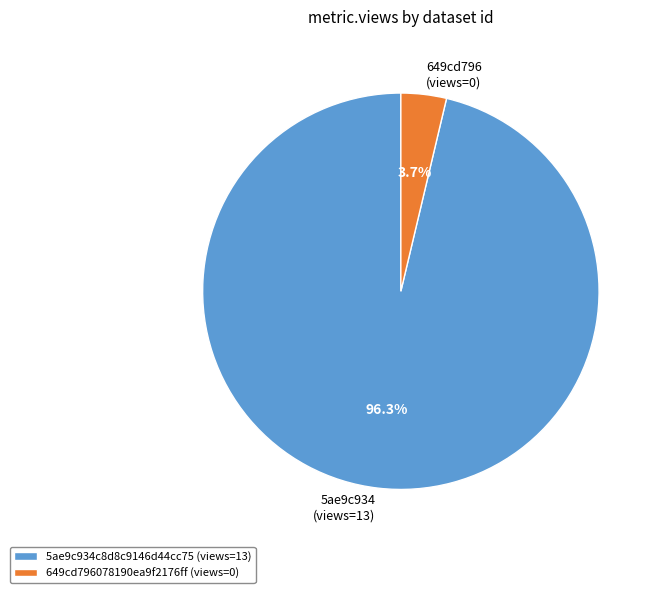

Which has a higher value, 649cd796078190ea9f2176ff or 5ae9c934c8d8c9146d44cc75?

5ae9c934c8d8c9146d44cc75